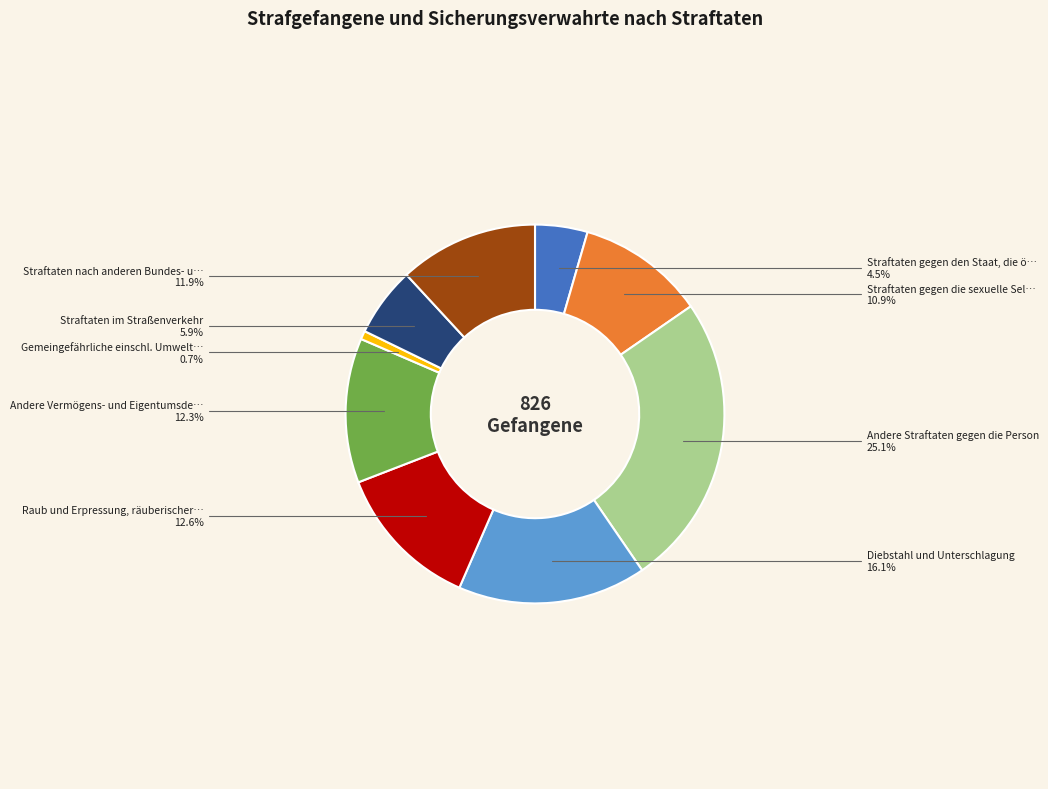

How many slices are in this pie chart?

9